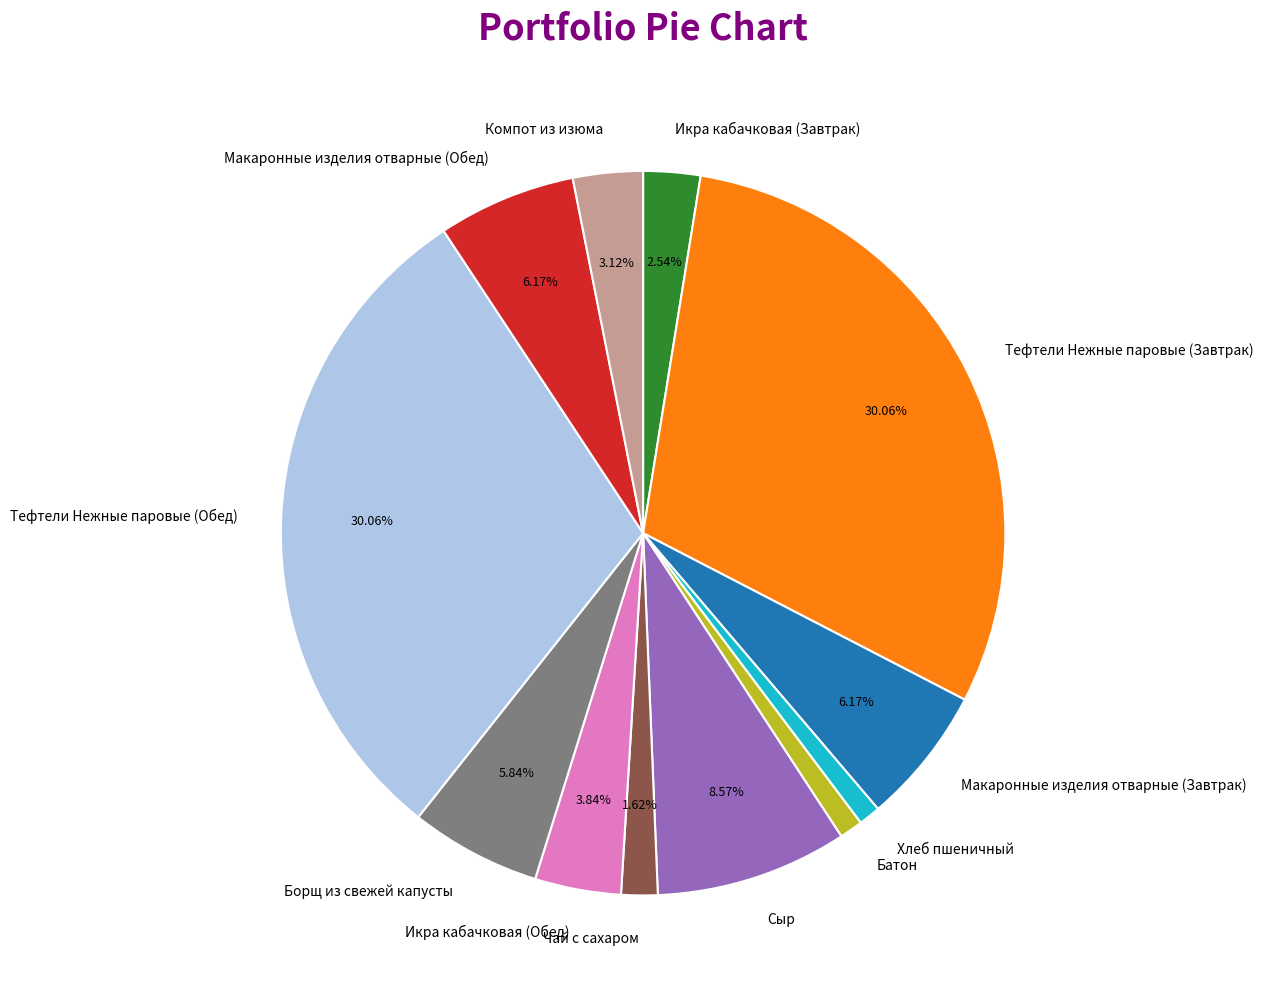

Is Тефтели Нежные паровые (Обед) the majority of the pie?

No